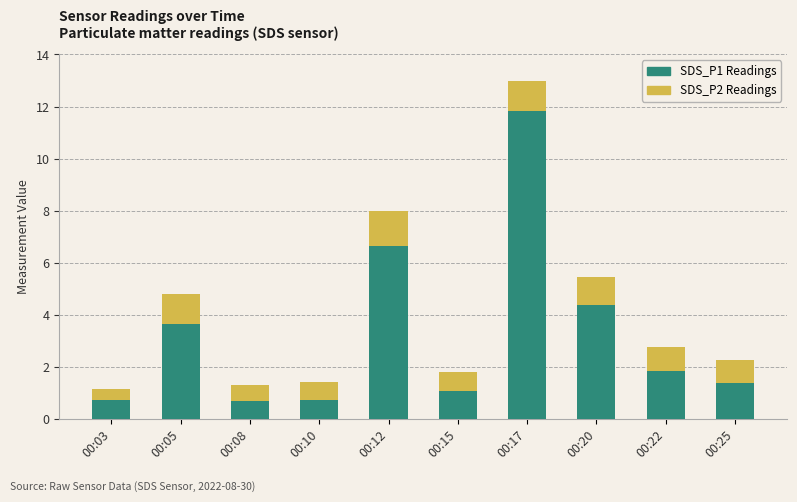

At which category is the sum across all series the highest?

00:17